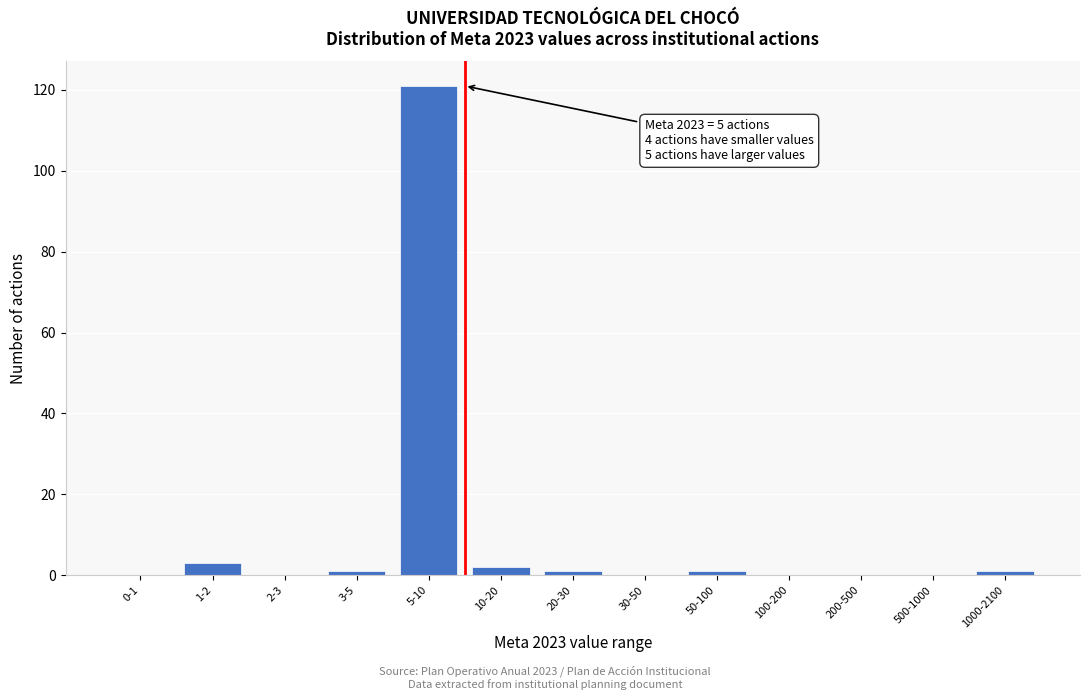

Reading left to right, transcribe all the data shown in this chart.

0-1=0	1-2=3	2-3=0	3-5=1	5-10=121	10-20=2	20-30=1	30-50=0	50-100=1	100-200=0	200-500=0	500-1000=0	1000-2100=1